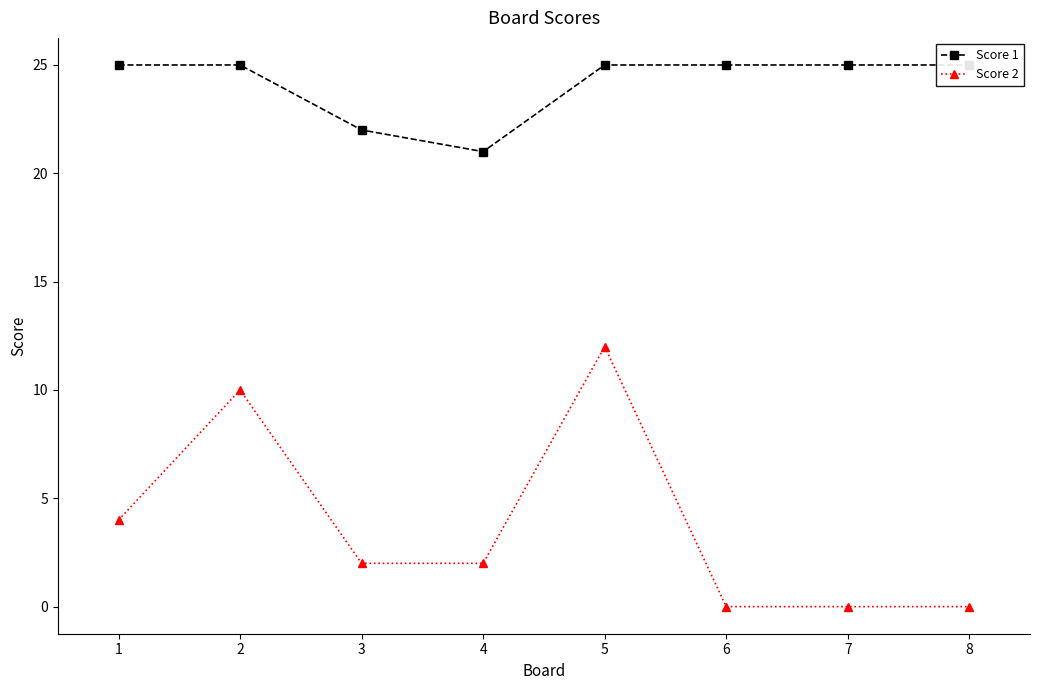

Between 7 and 4, which is larger?

7